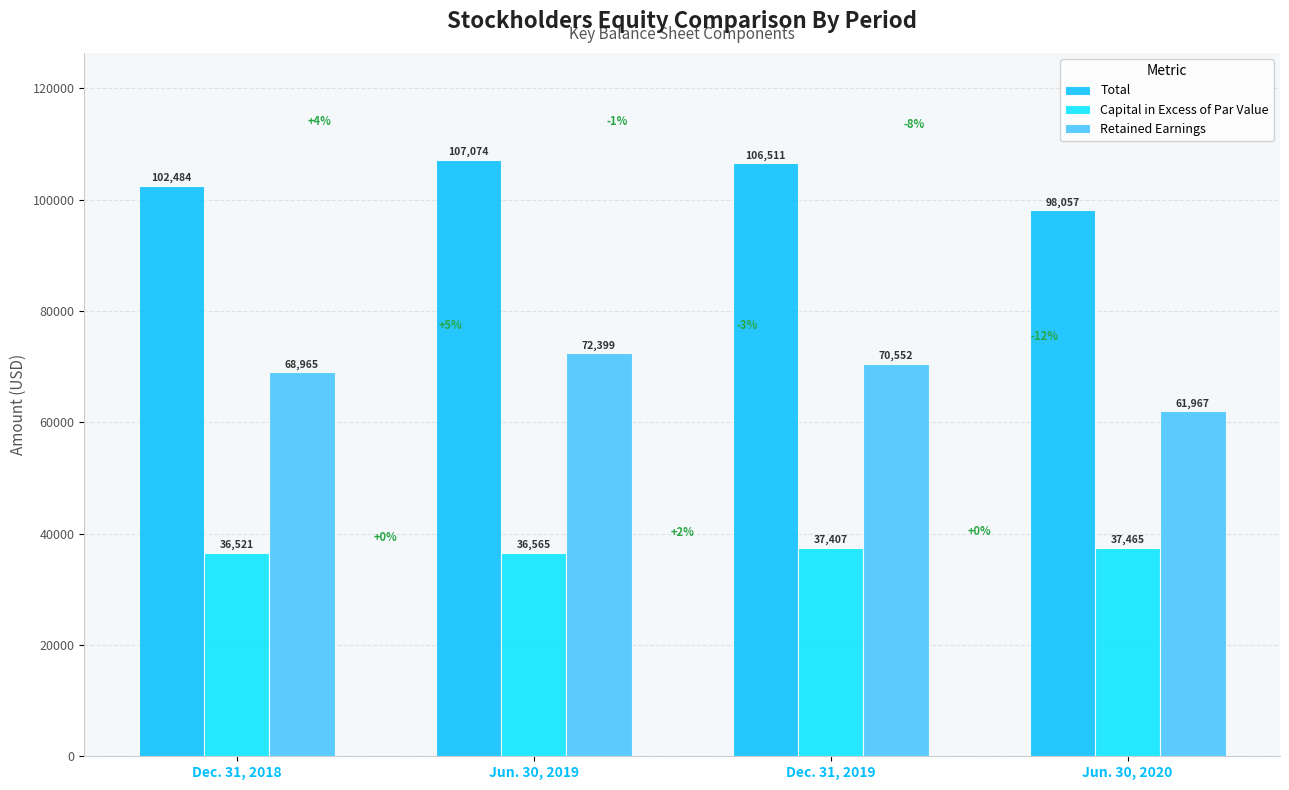

True or false: Total has a value of 169054 at Dec. 31, 2018.

False